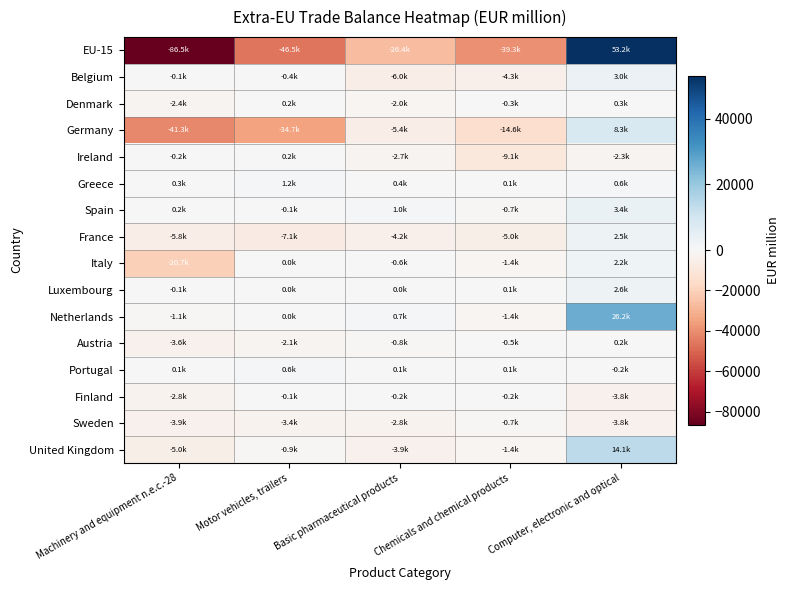

How many distinct data groups are displayed?

16